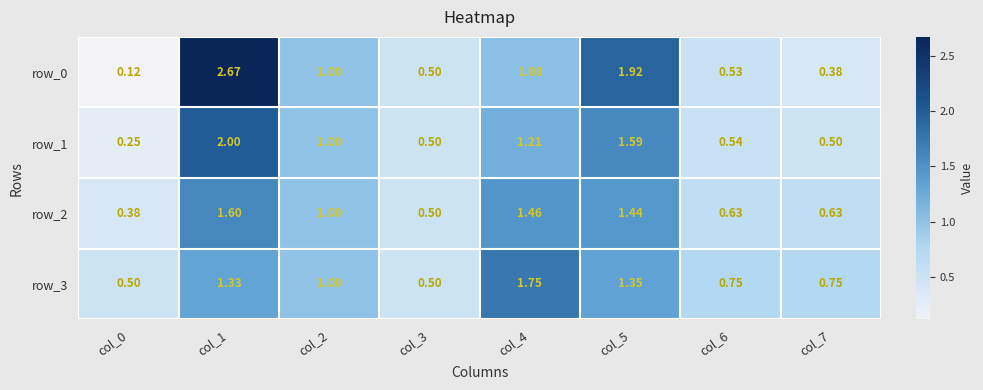

Is the value of row_2 at col_6 greater than the value of row_0 at col_2?

No